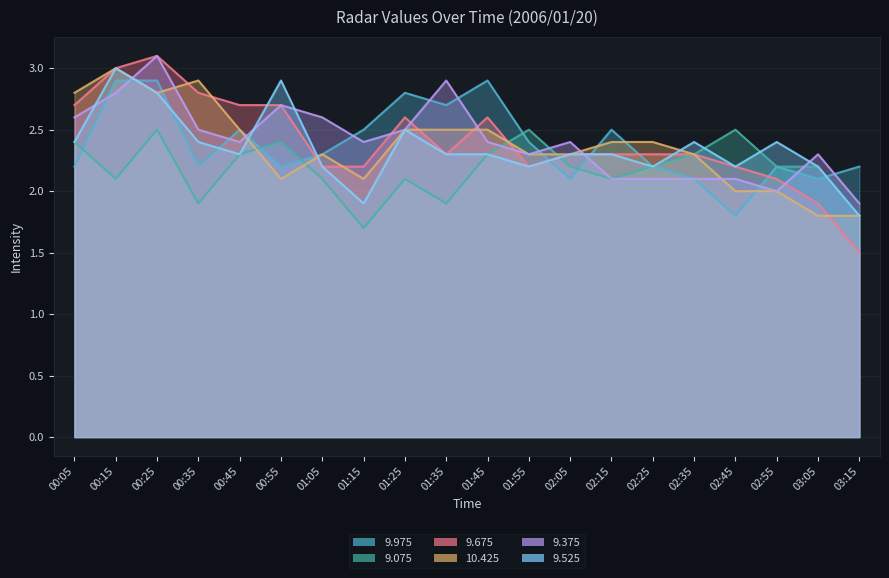

What is the value of the 9.975 point at the 10th from the left?

2.7